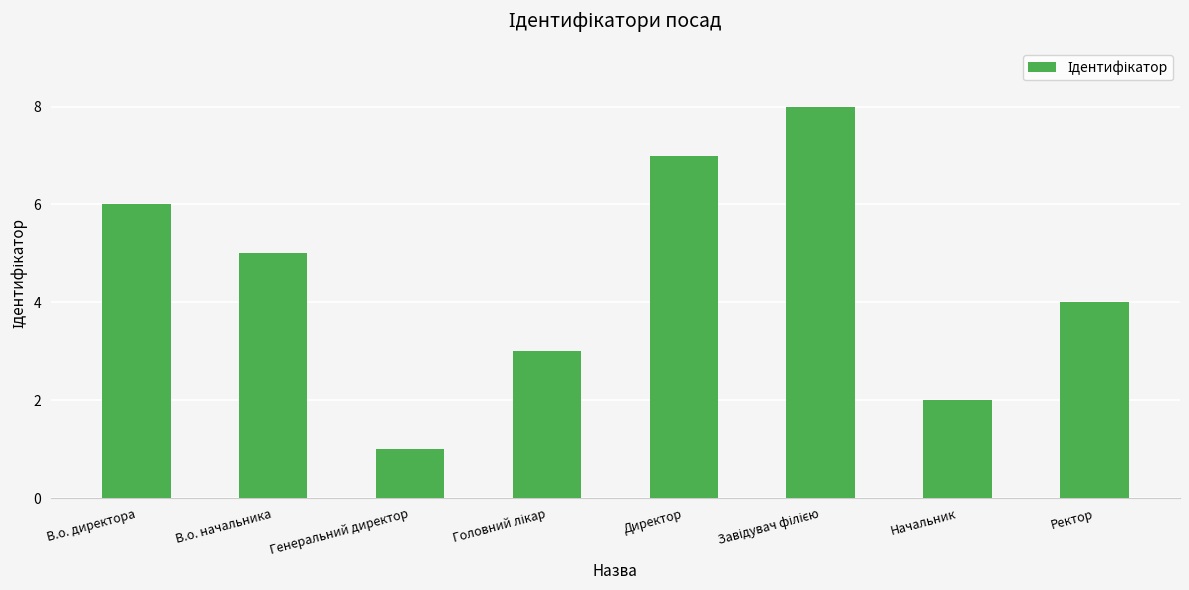

How many series are shown in this chart?

1